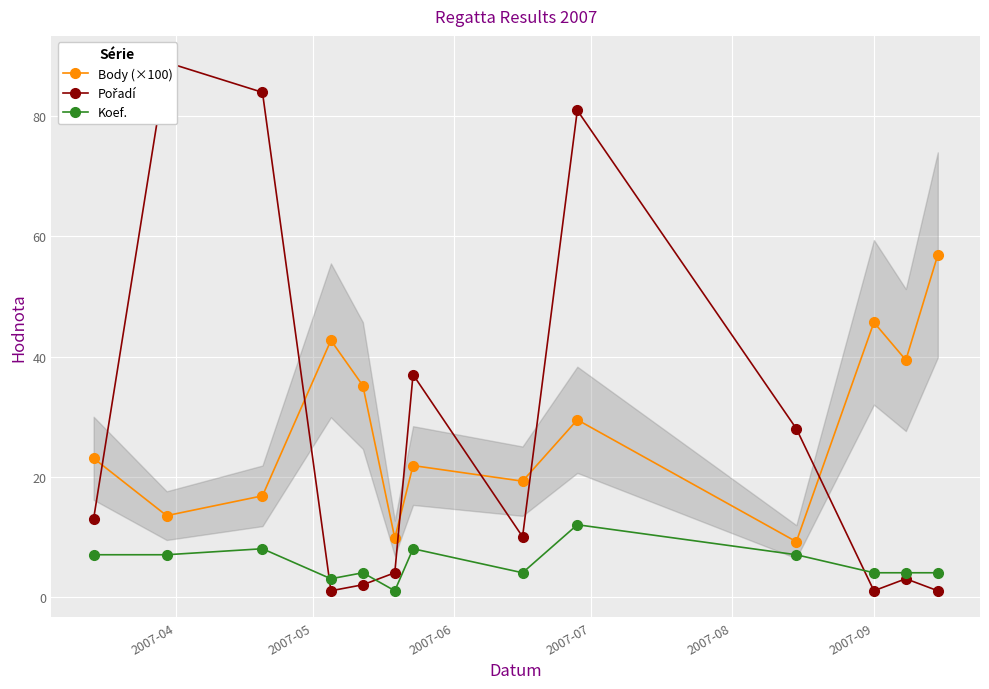

What is the difference between the maximum and minimum values in the Koef. series?

11.0